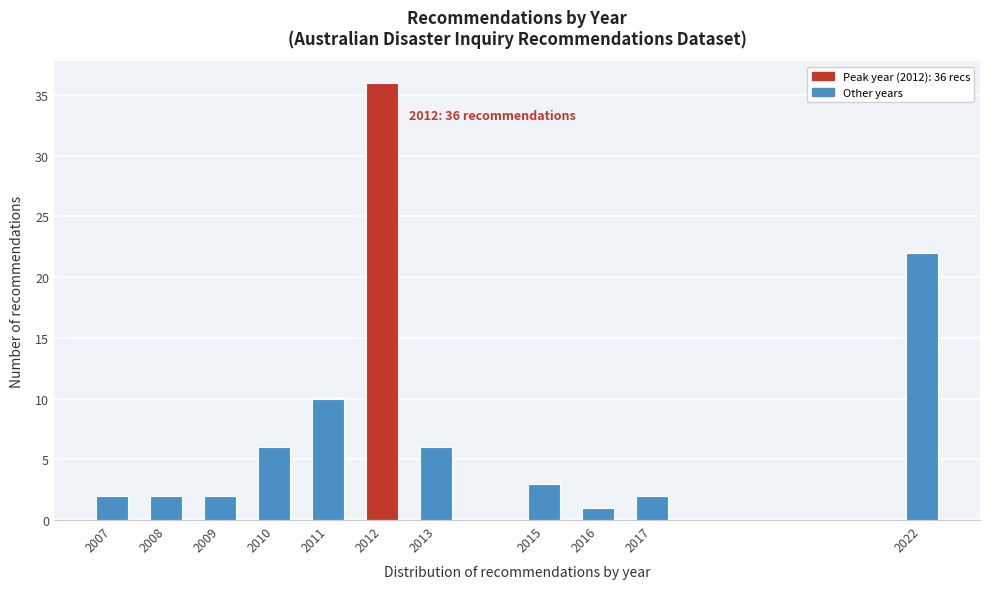

Reading left to right, what are all the values shown in this chart?

2	2	2	6	10	36	6	3	1	2	22